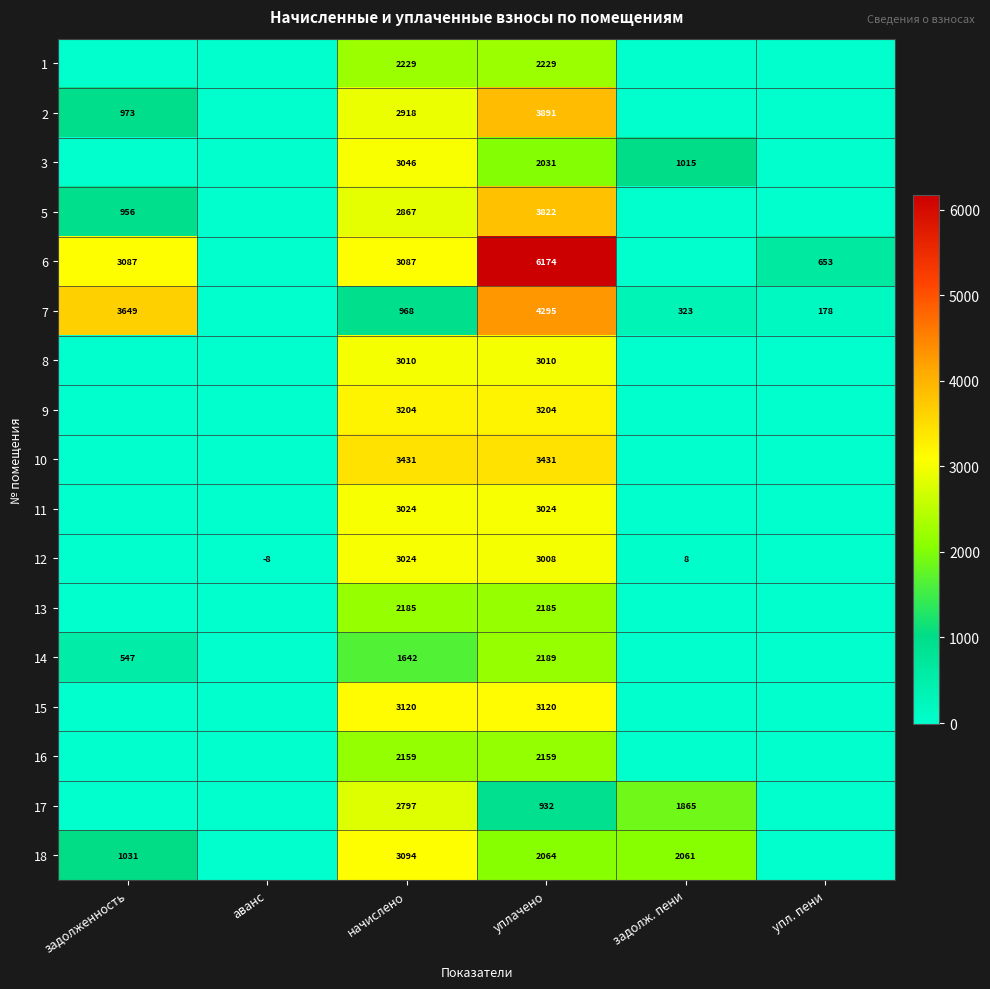

What is the sum of the 1 values at уплачено and начислено?

4458